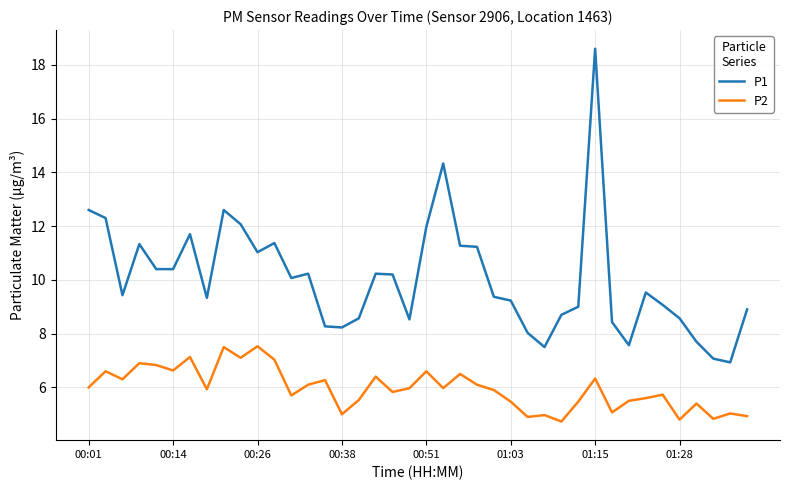

What is the minimum value shown in the chart?

4.7